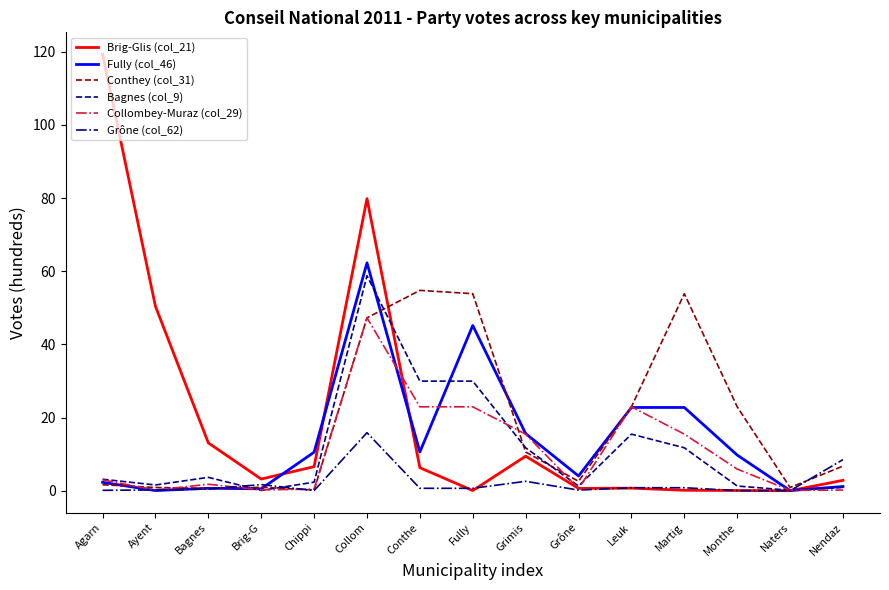

True or false: Brig-Glis (col_21) and Conthey (col_31) cross at least once.

True